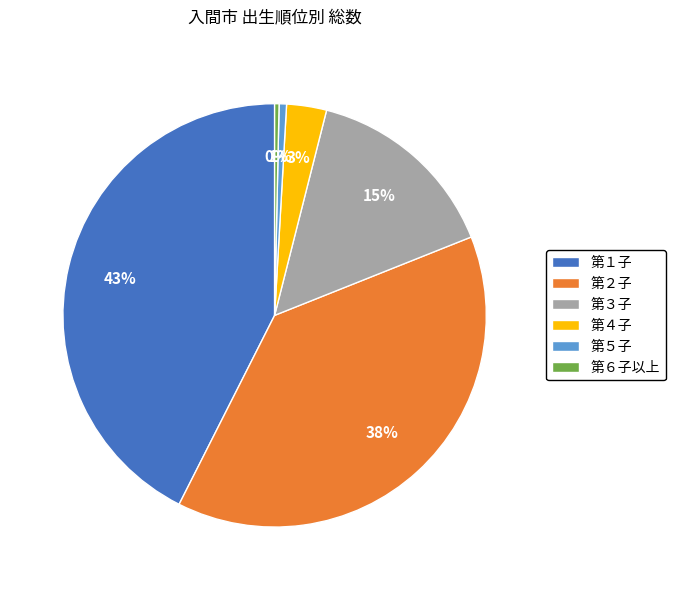

How many slices are in this pie chart?

6